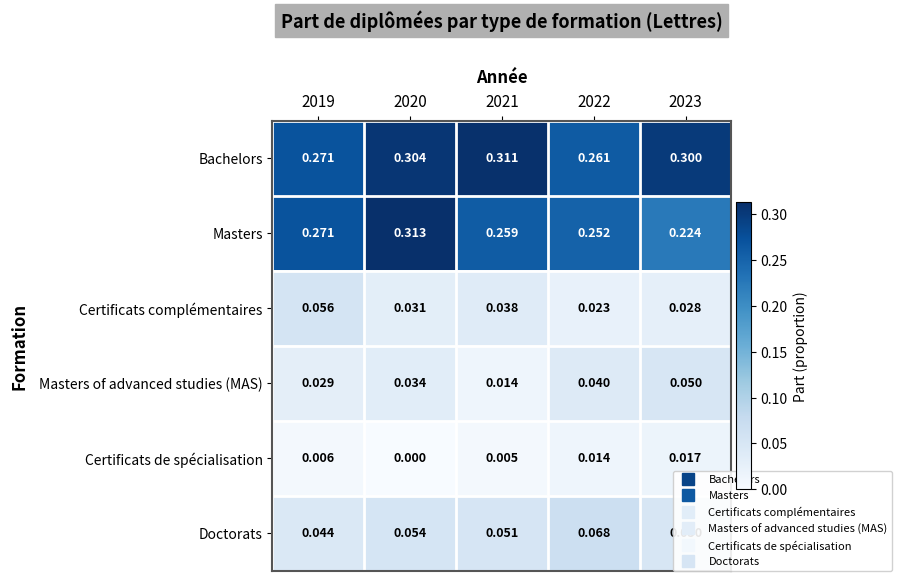

Which series has the widest spread of values?

Masters